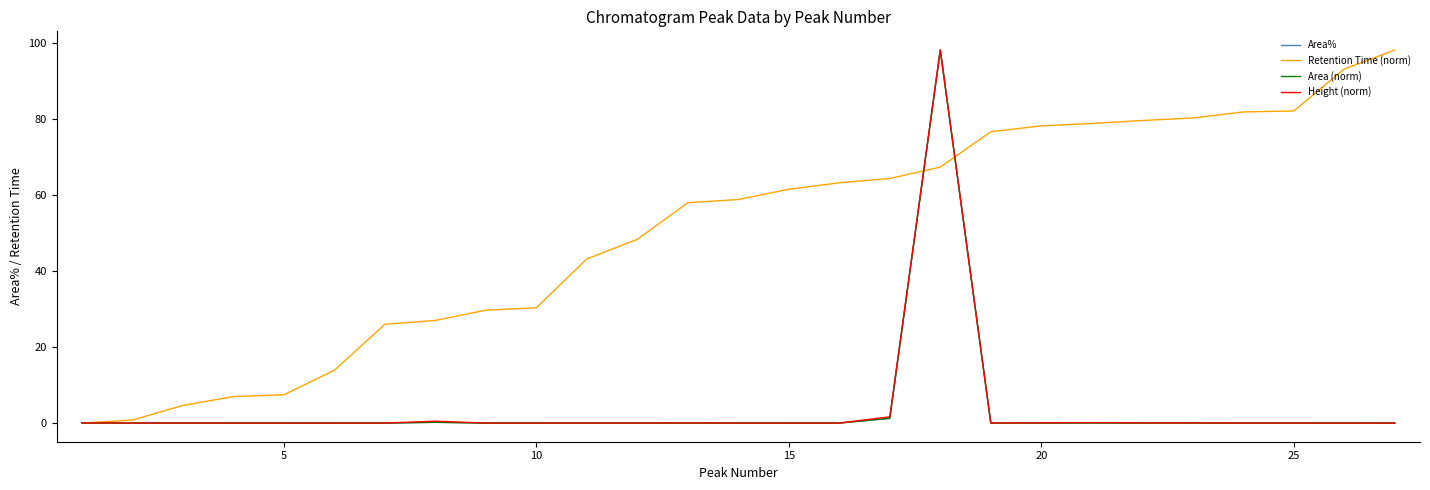

What is the maximum value shown in the chart?

98.3